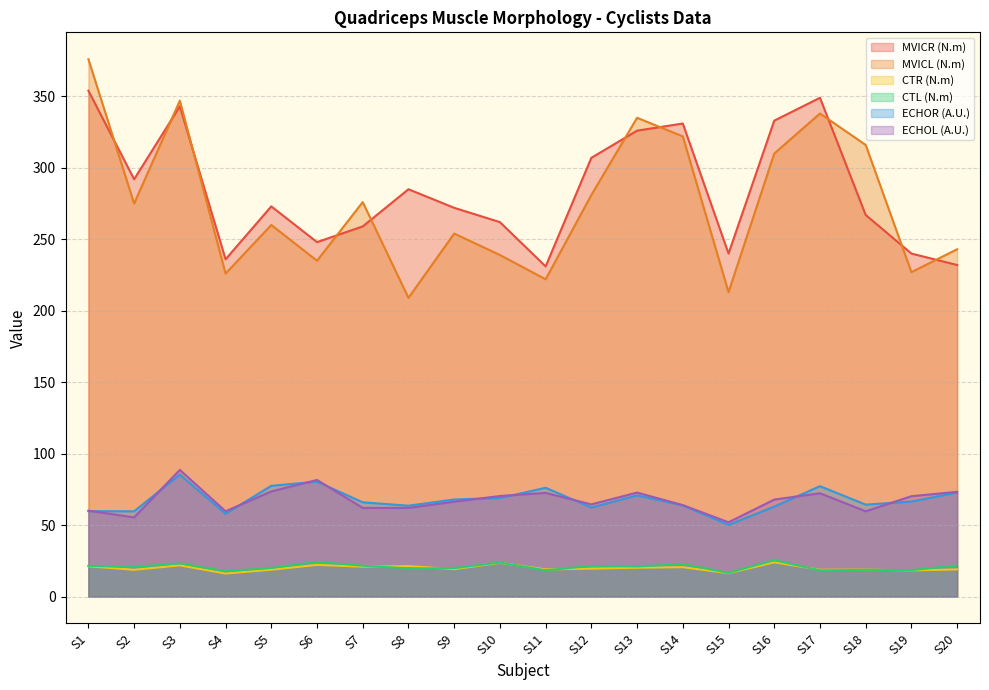

What are all the series names shown in the legend?

MVICR (N.m), MVICL (N.m), CTR (N.m), CTL (N.m), ECHOR (A.U.), ECHOL (A.U.)